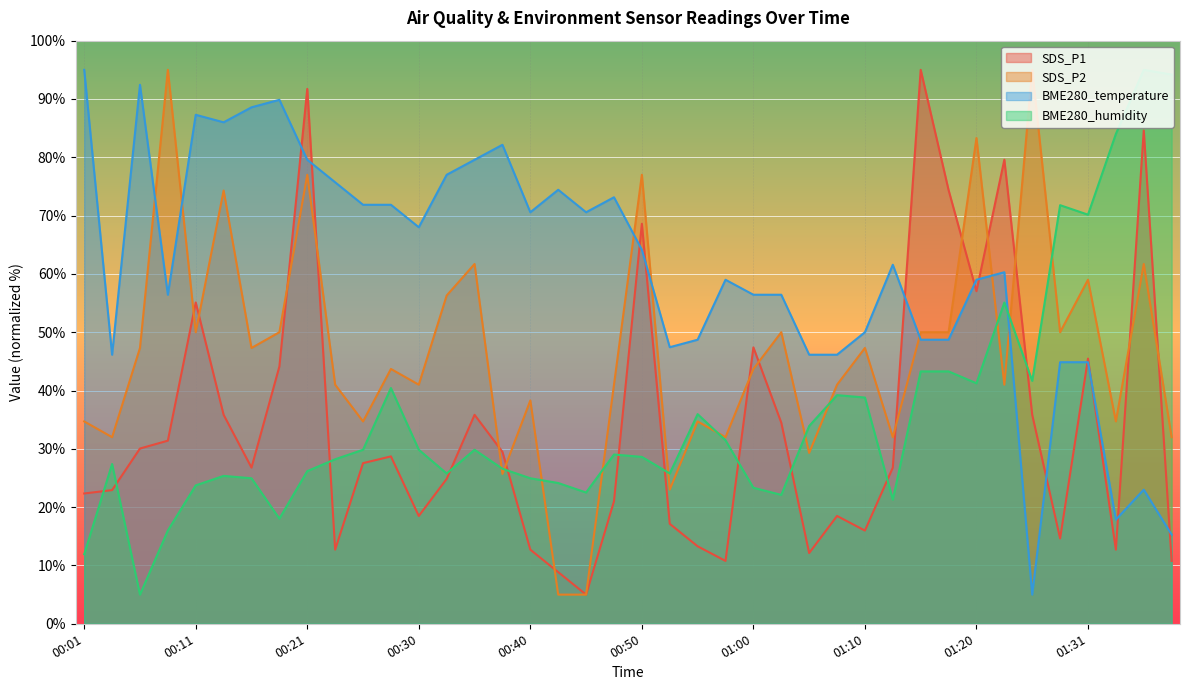

What is the greatest value displayed?

95.0